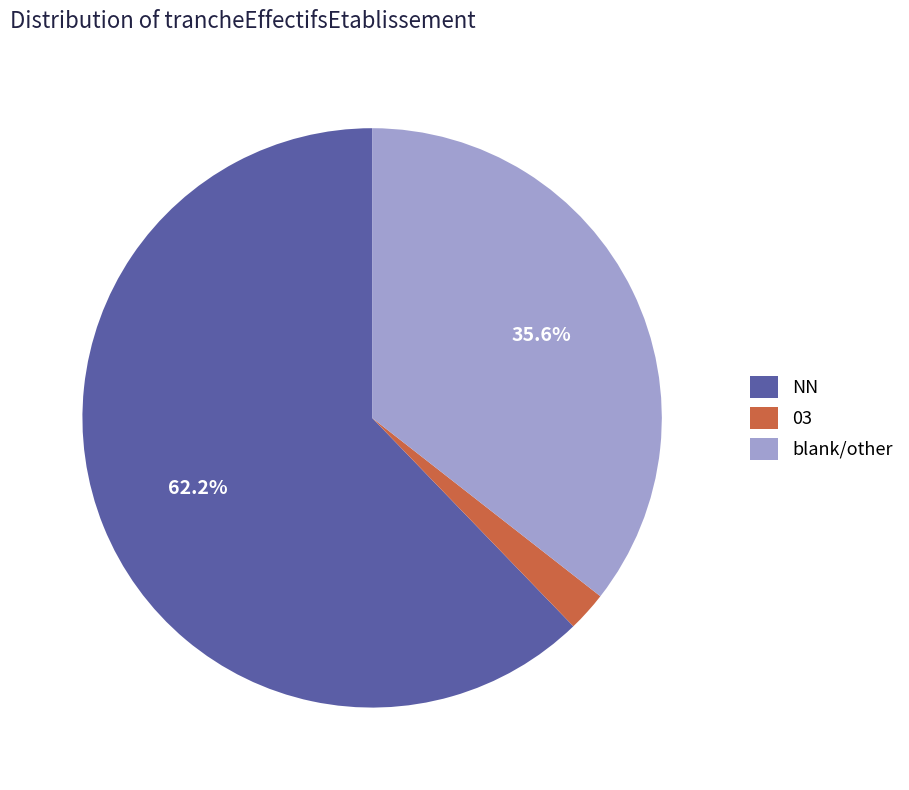

Which has a higher value, 03 or NN?

NN